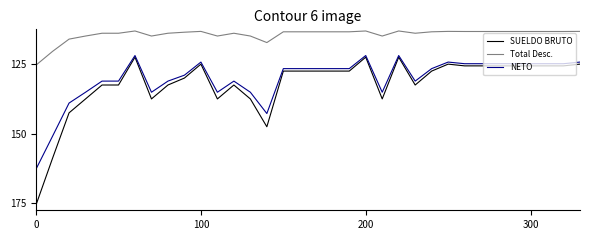

True or false: NETO and SUELDO BRUTO cross at least once.

False